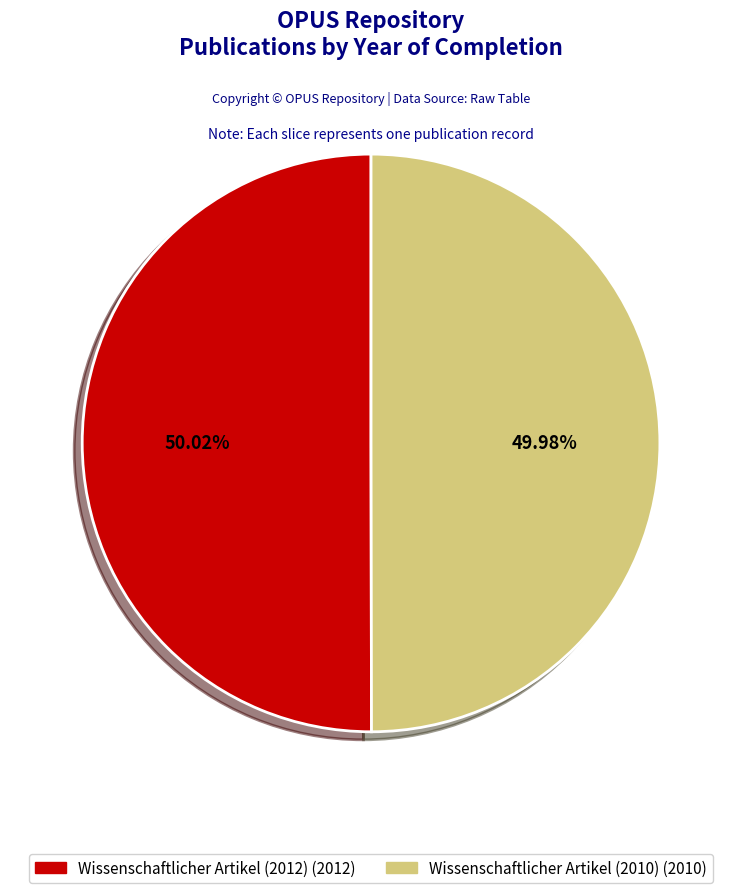

How many slices are in this pie chart?

2